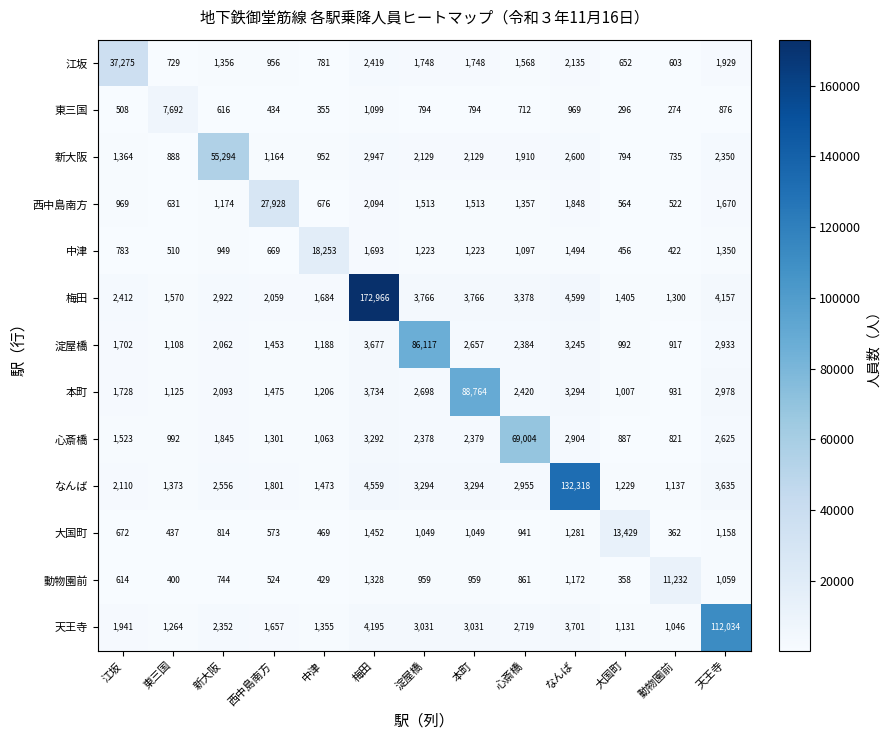

What is the minimum value shown in the chart?

274